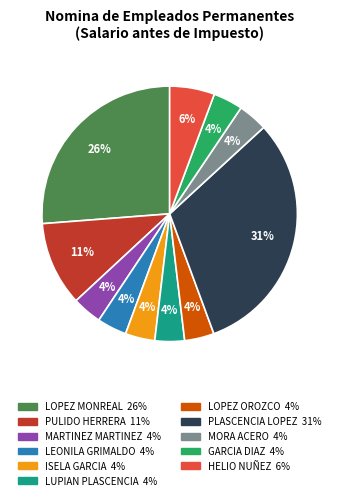

How many slices are in this pie chart?

11